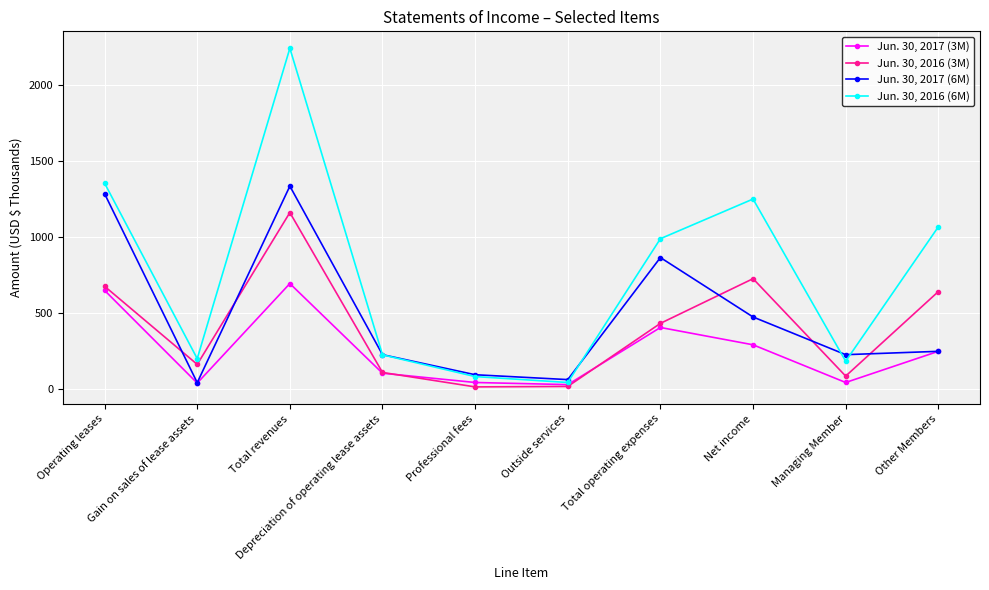

How many values in the Jun. 30, 2016 (6M) series are below 989?

5